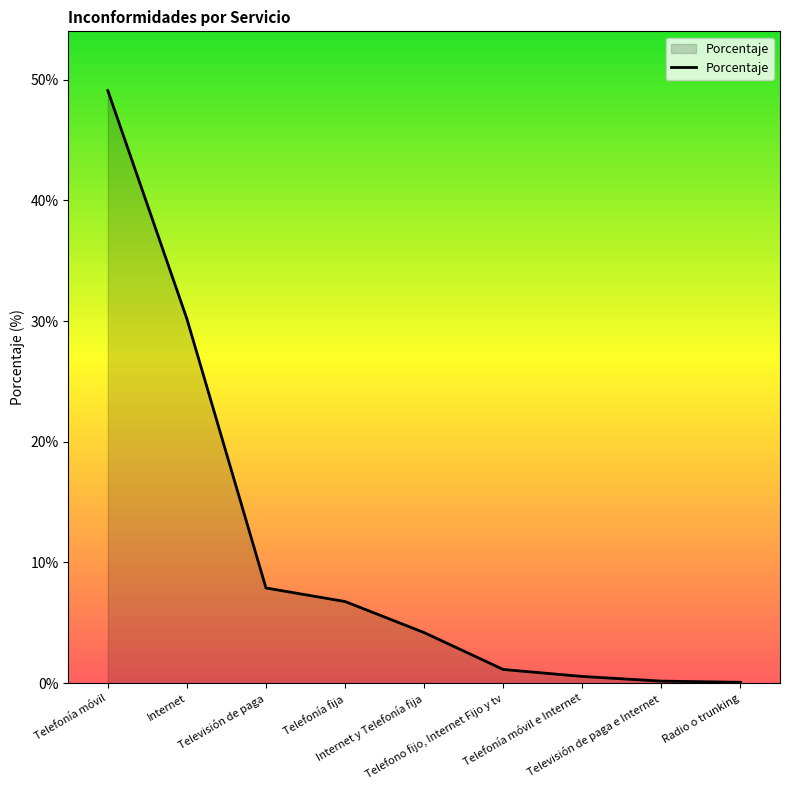

True or false: the data shows 12.2 at Televisión de paga.

False